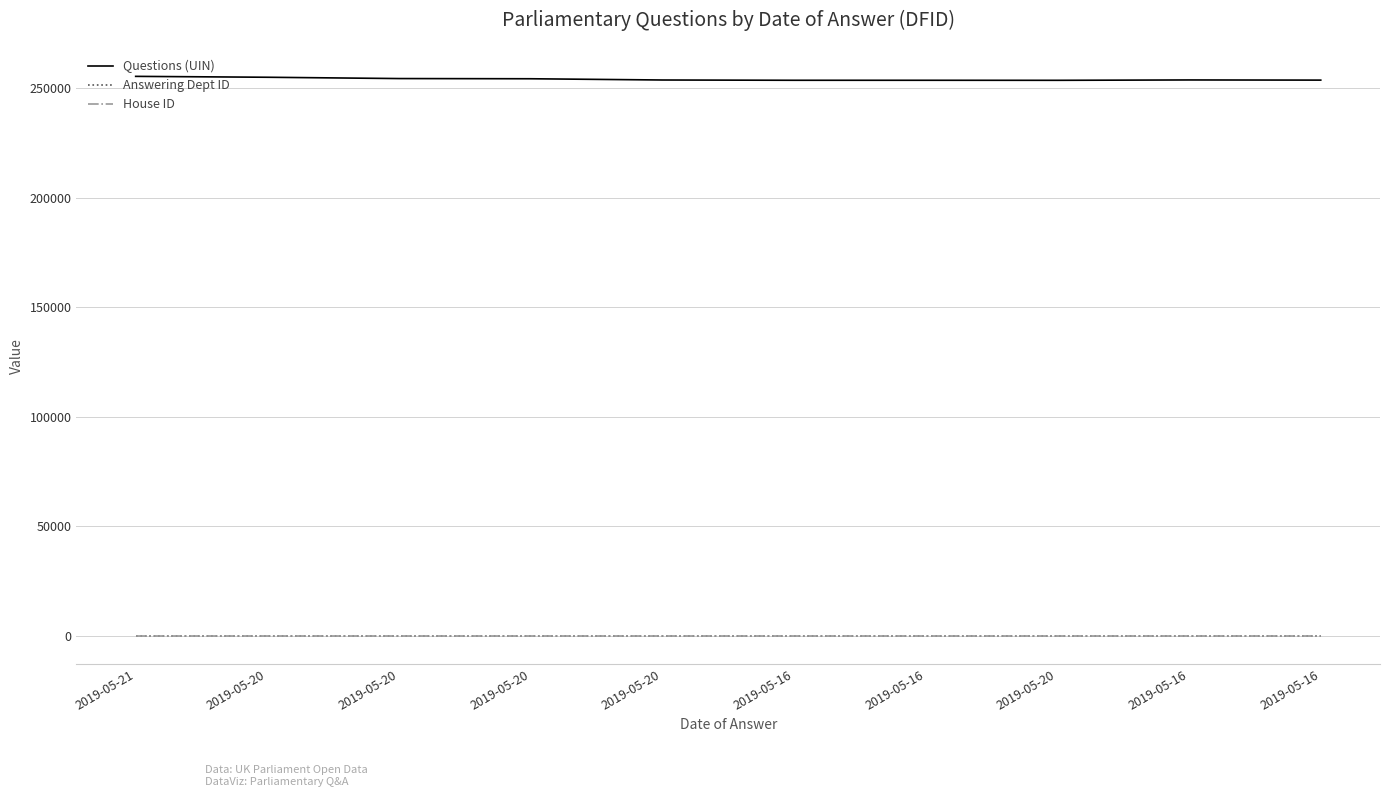

The Answering Dept ID series shows 20 at 2019-05-16. True or false?

True